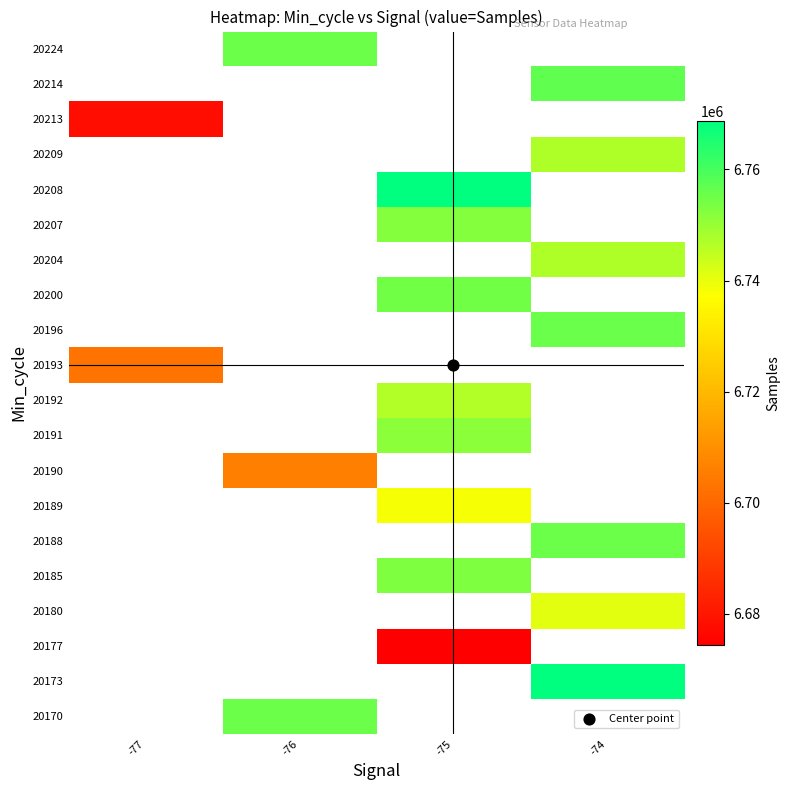

At which category does the chart reach its peak across all series?

-75